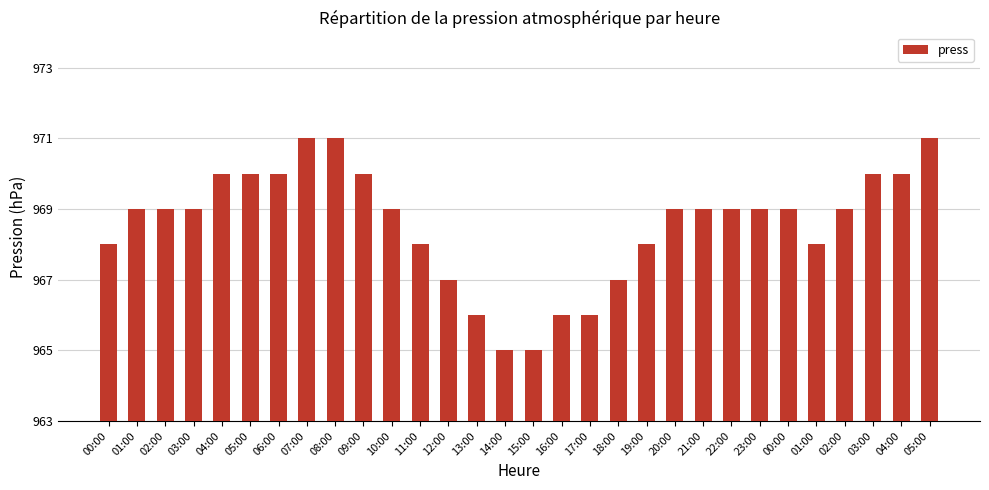

Which label corresponds to the largest value in the chart?

07:00